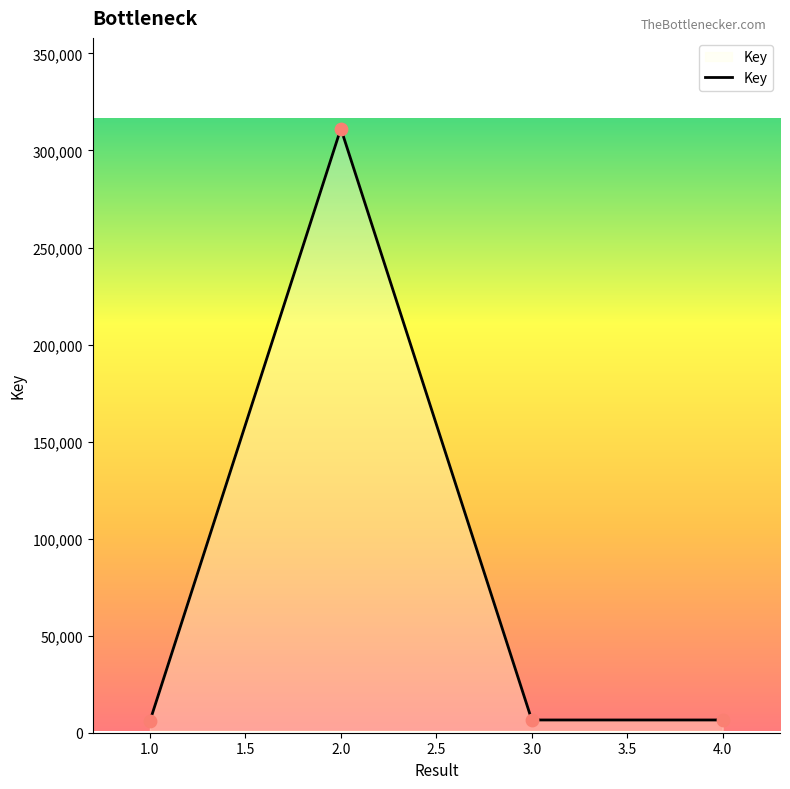

Is it true that the value at 2.0 is 311313?

True